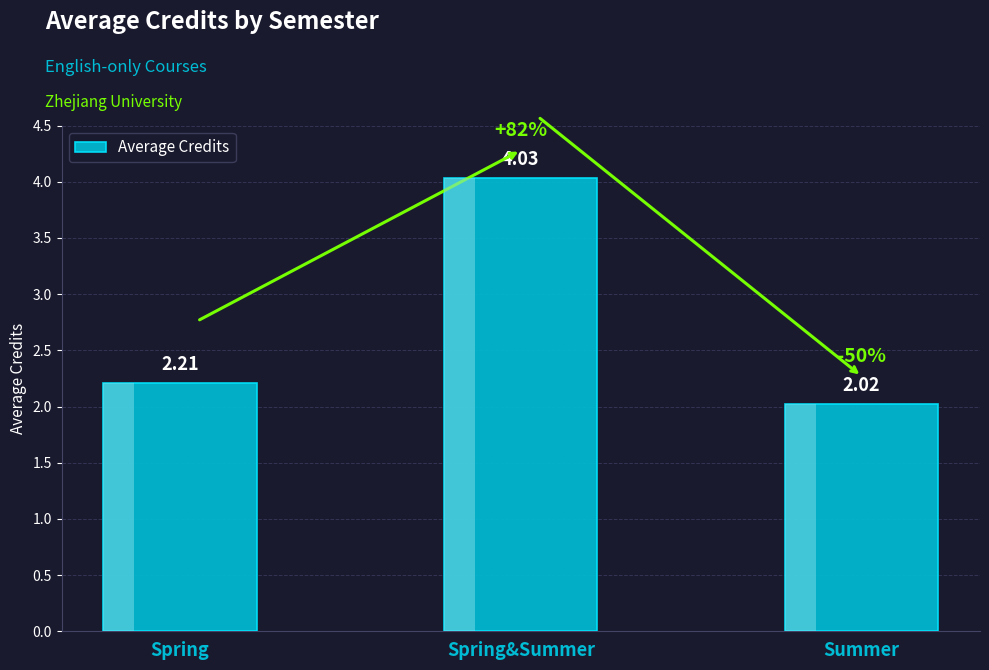

What is the label of the 3rd bar from the left?

Summer